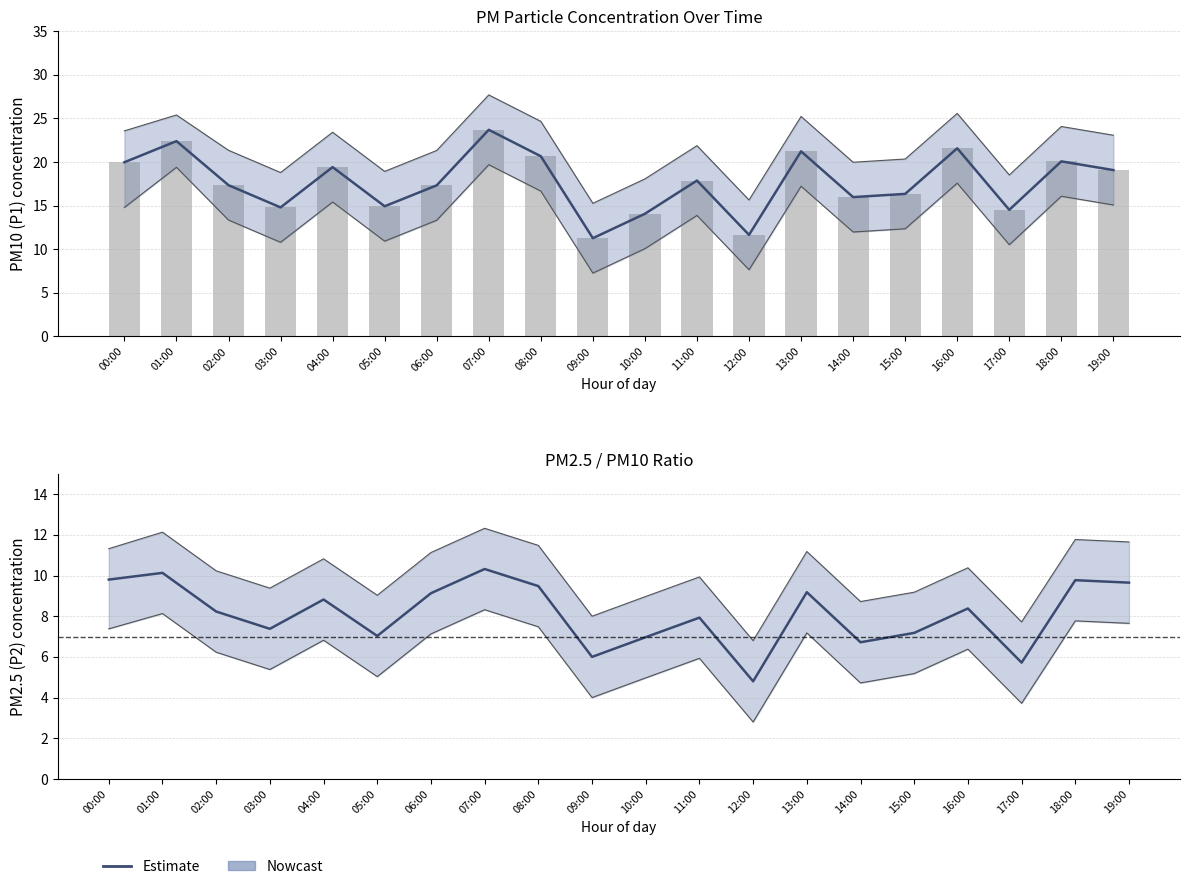

How many values in the P1 observed series are below 17?

8